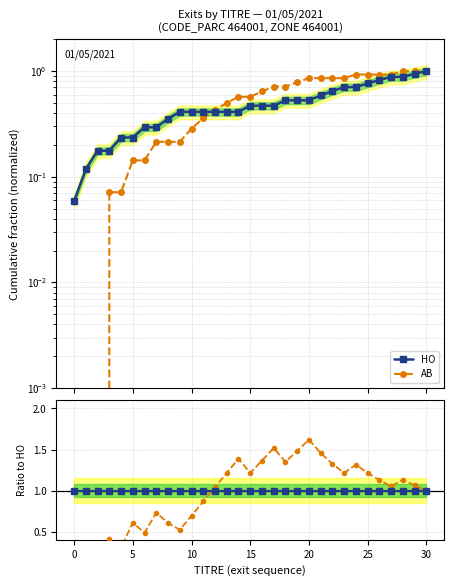

Between 13 and 16, which series saw the biggest shift?

AB ratio